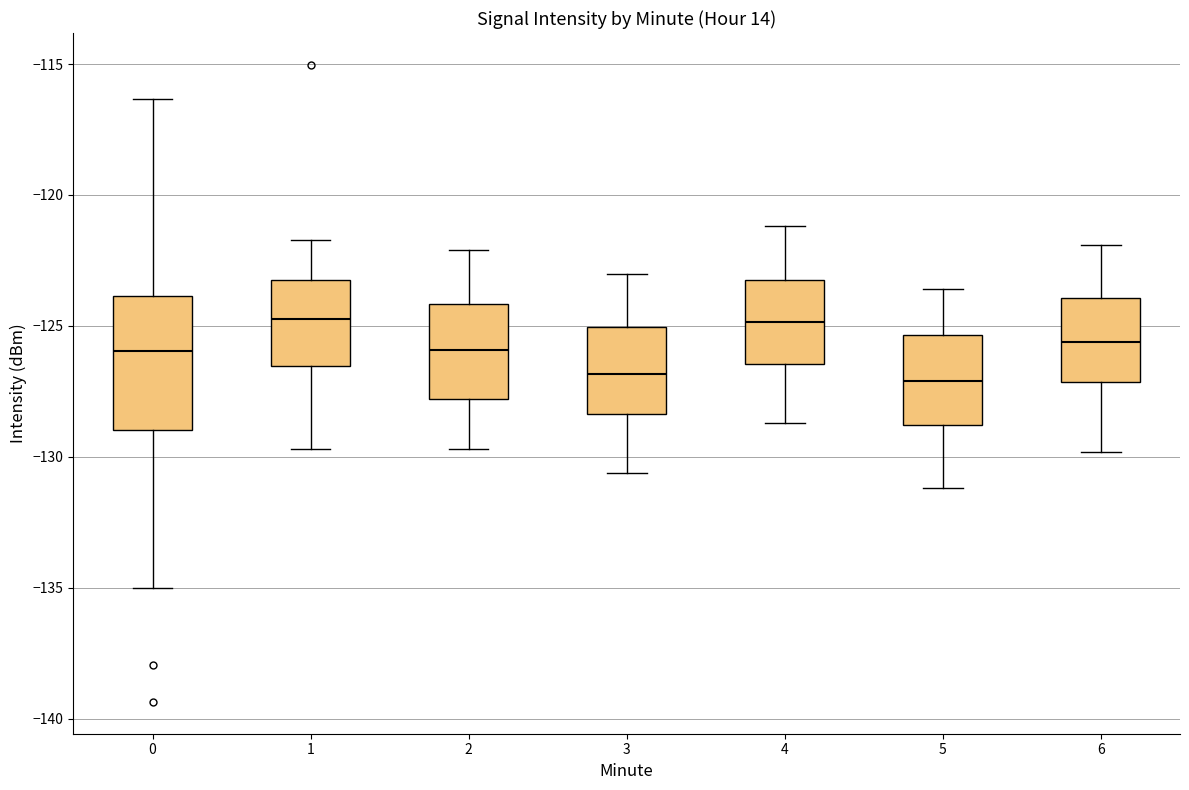

Reading left to right, transcribe this box plot: for each box, give where its median line is, the range the box spans, and where its two whiskers end, as read against the y-axis. The values are not printed on the chart, so give them approximately, as read against the axis.

0: median -126.0, box -129.0 to -124.0, whiskers -135.0 to -116.5
1: median -124.5, box -126.5 to -123.0, whiskers -129.5 to -121.5
2: median -126.0, box -128.0 to -124.0, whiskers -129.5 to -122.0
3: median -127.0, box -128.5 to -125.0, whiskers -130.5 to -123.0
4: median -125.0, box -126.5 to -123.0, whiskers -128.5 to -121.0
5: median -127.0, box -129.0 to -125.5, whiskers -131.0 to -123.5
6: median -125.5, box -127.0 to -124.0, whiskers -130.0 to -122.0